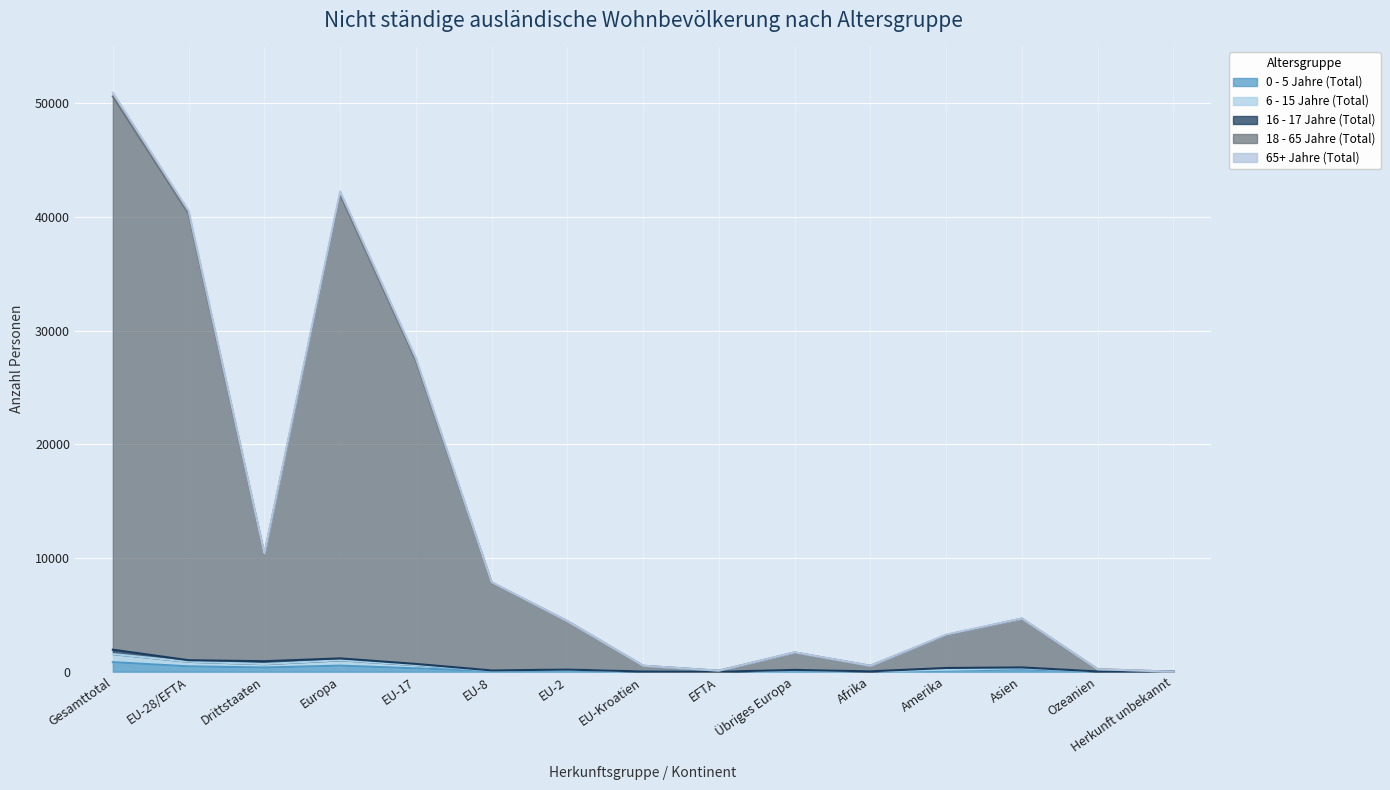

What is the difference between the highest and lowest values at Gesamttotal?

50100